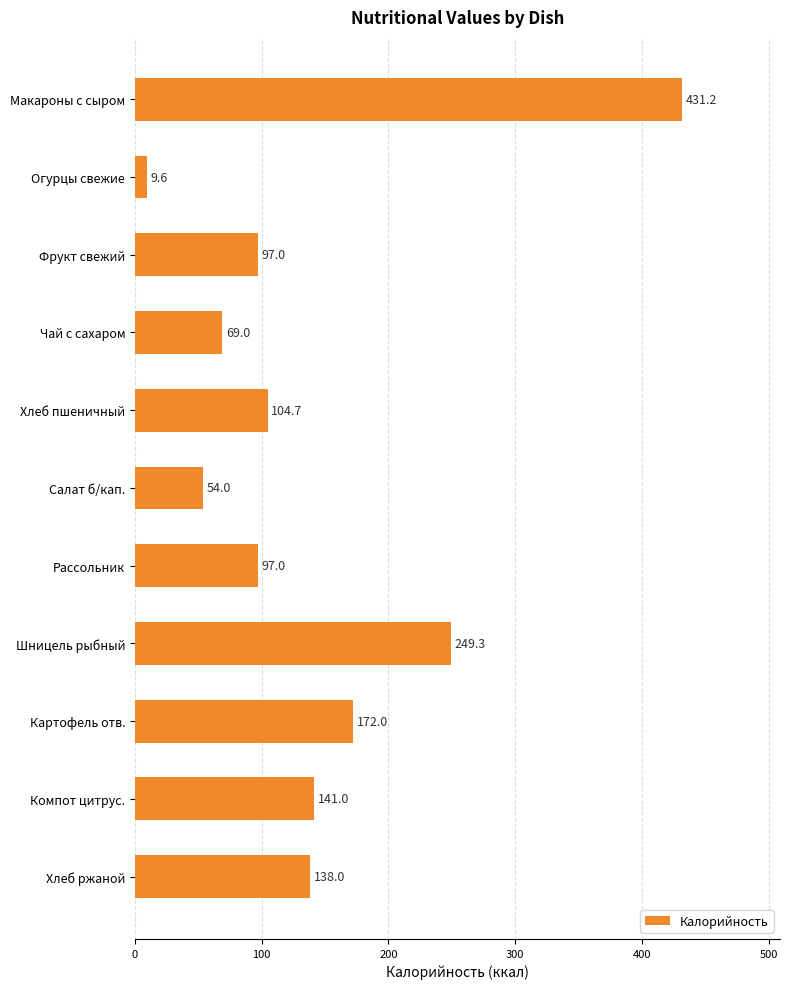

What is the value of the 8th bar from the top?

249.3